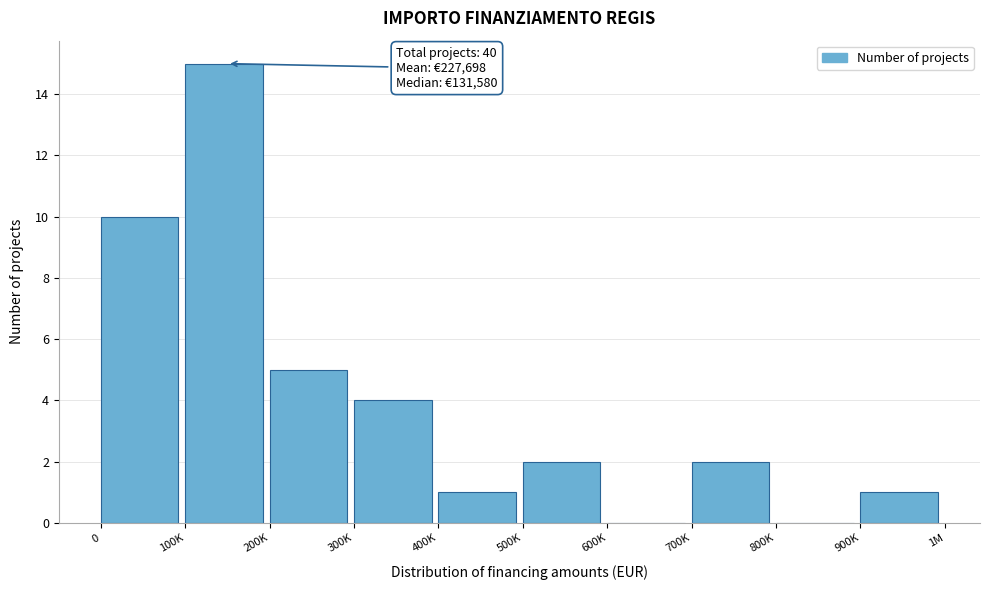

Reading right to left, extract all data points from this chart.

900K=1	800K=0	700K=2	600K=0	500K=2	400K=1	300K=4	200K=5	100K=15	0=10